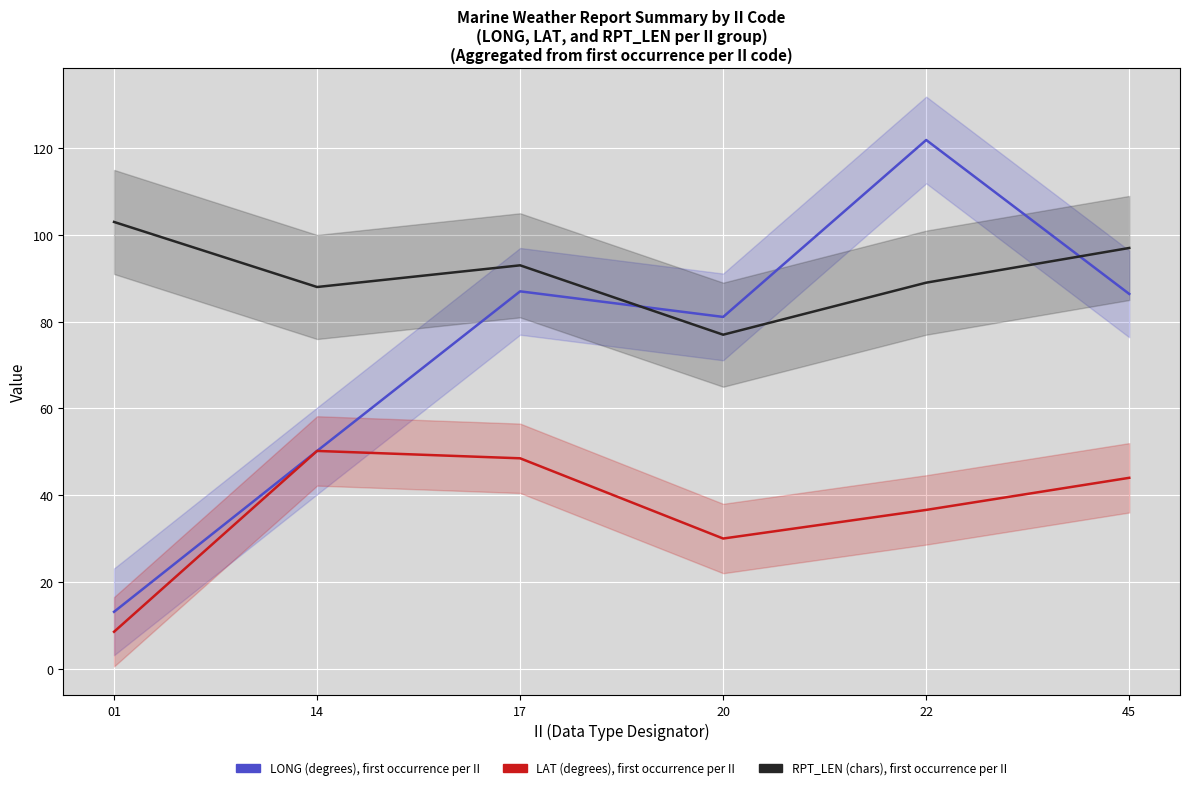

Which series has the largest range (max minus min)?

LONG